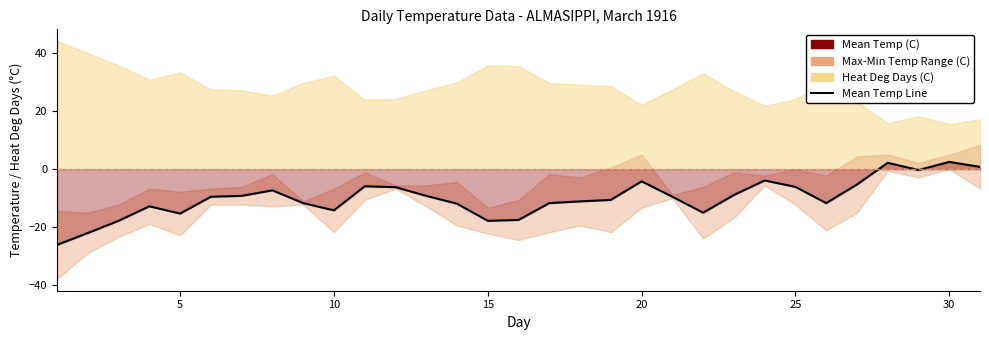

How many interior local peaks (higher than both neighbors) does the data have?

7